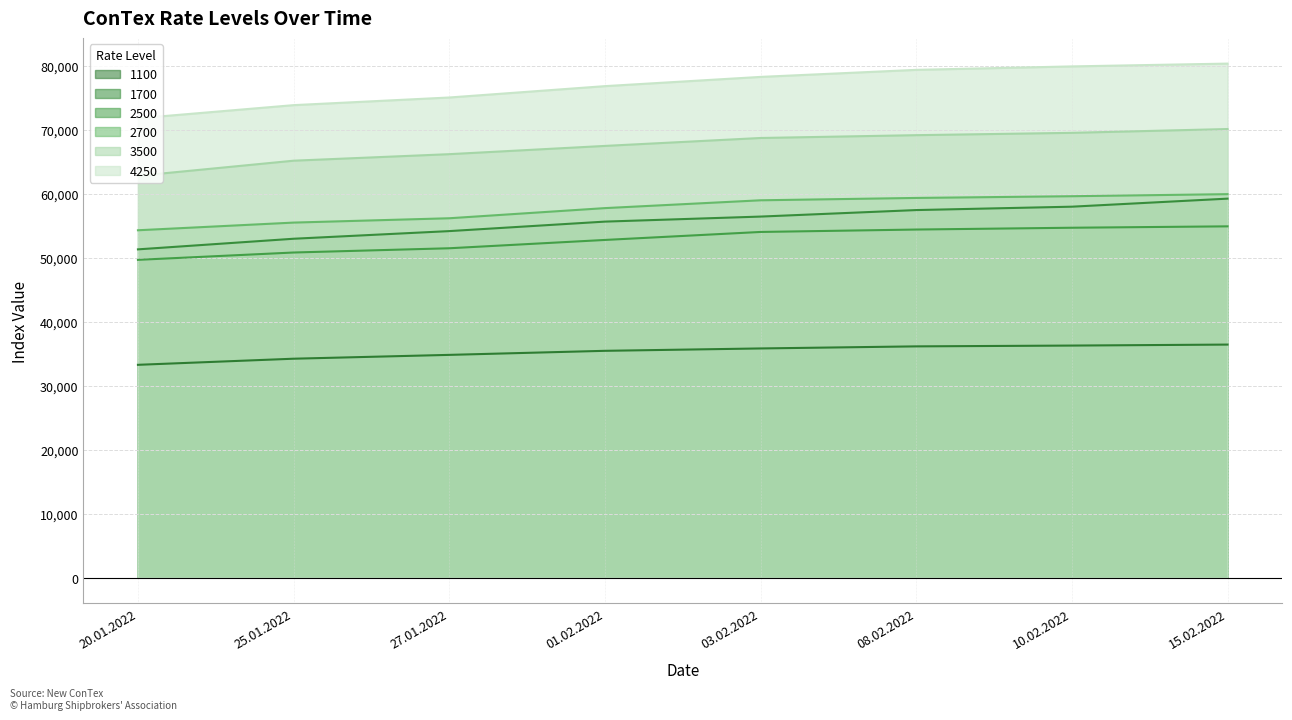

What value does the 2500 series have at 08.02.2022?

54427